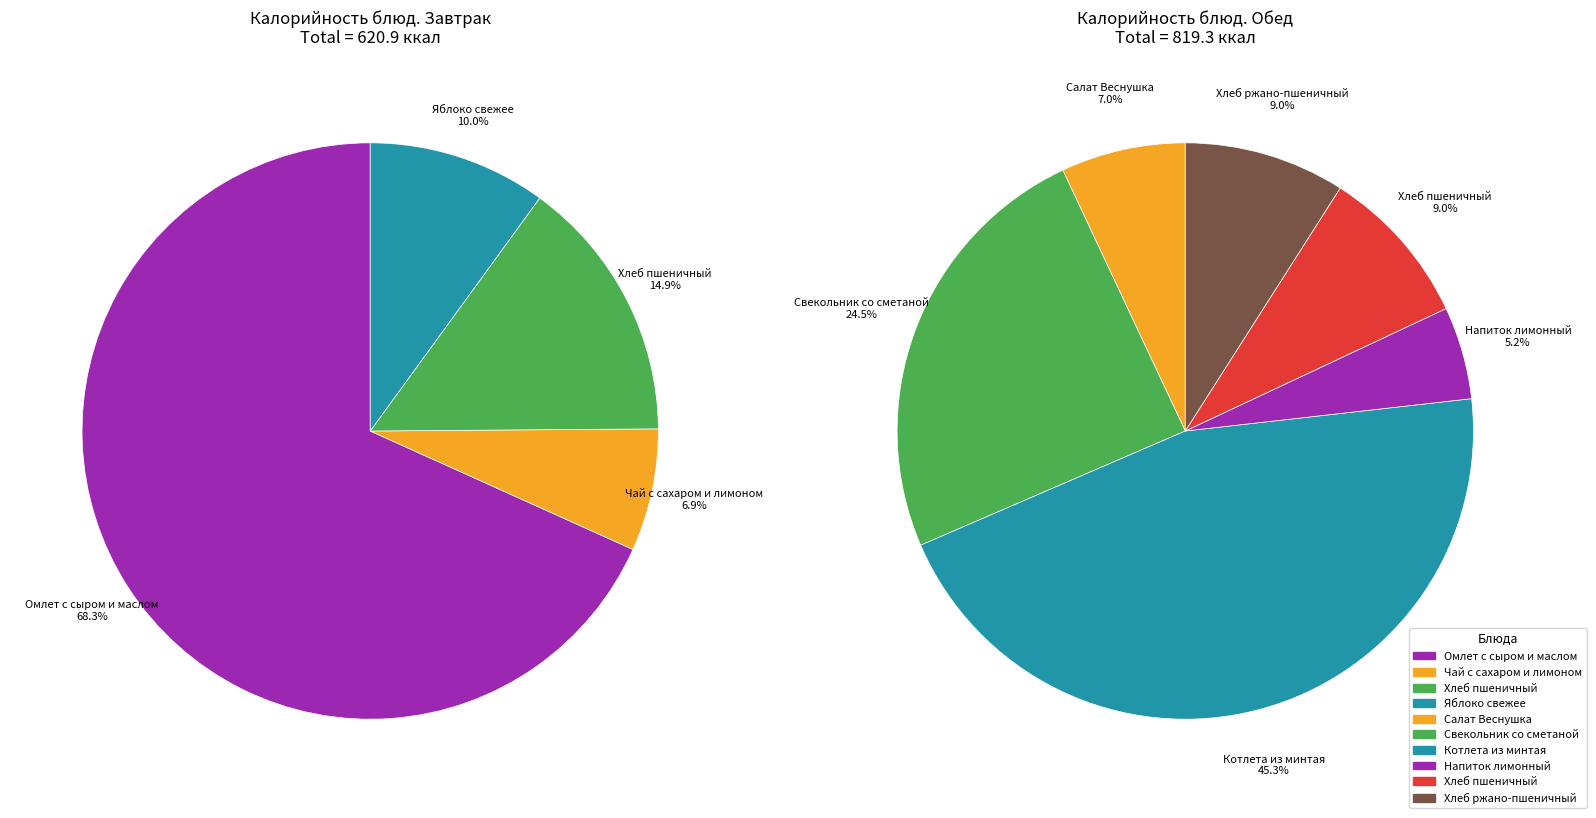

Which slice is the largest?

Омлет с сыром и маслом